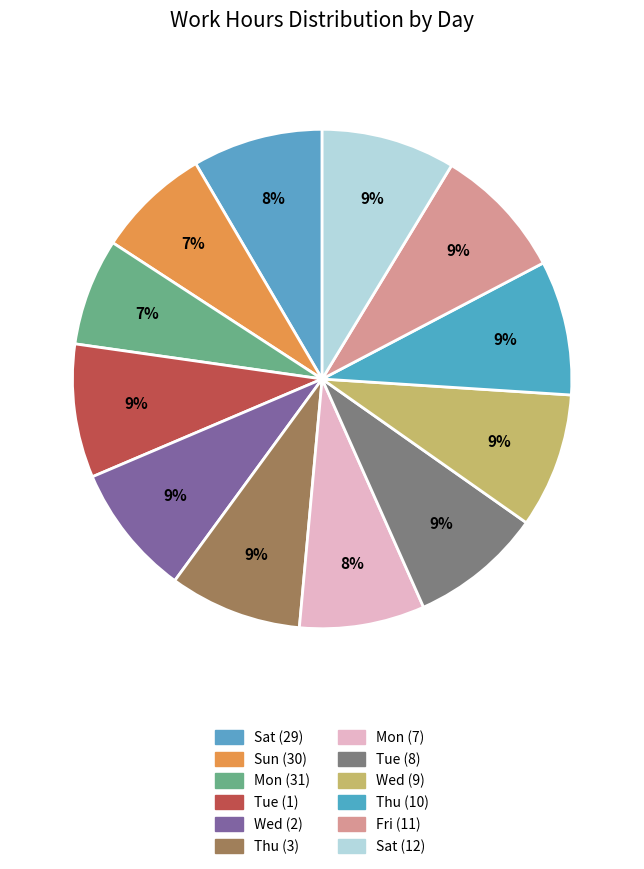

Rank the categories by value from lowest to highest.

Mon (31), Sun (30), Mon (7), Sat (29), Wed (2), Tue (8), Thu (3), Fri (11), Tue (1), Sat (12), Thu (10), Wed (9)